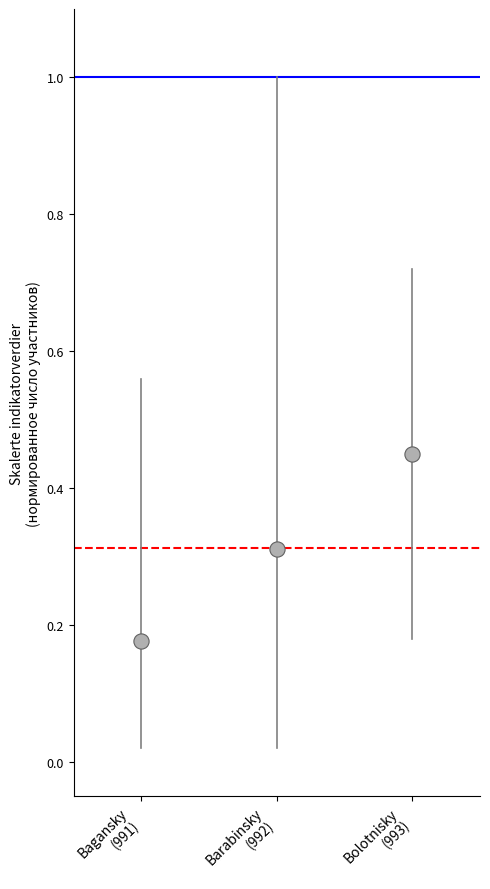

What is the range of Y values (max minus min)?

0.3